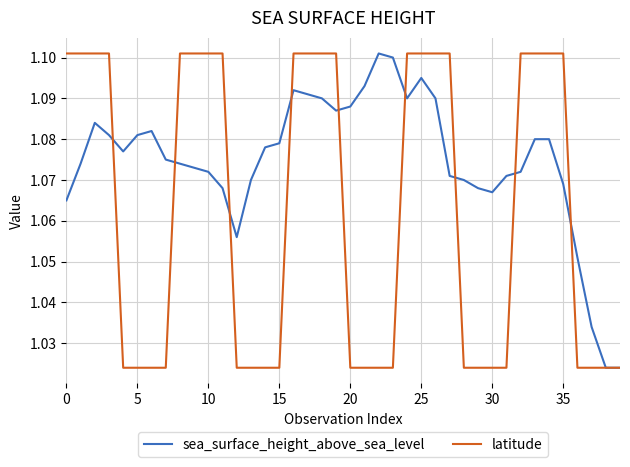

Which series has the largest total across all categories?

sea_surface_height_above_sea_level